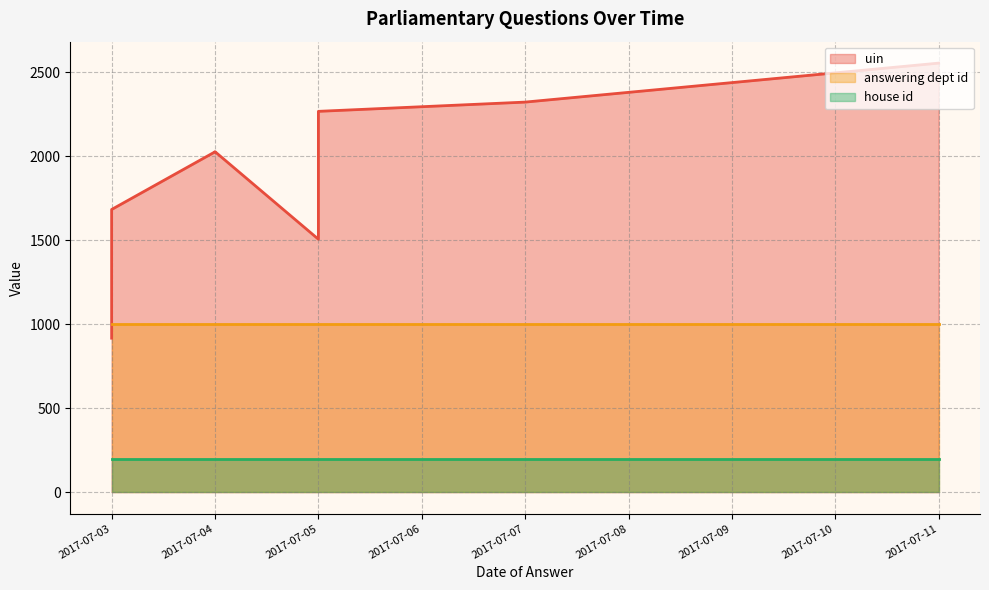

Is it true that answering dept id equals 17 at 2017-07-11?

False